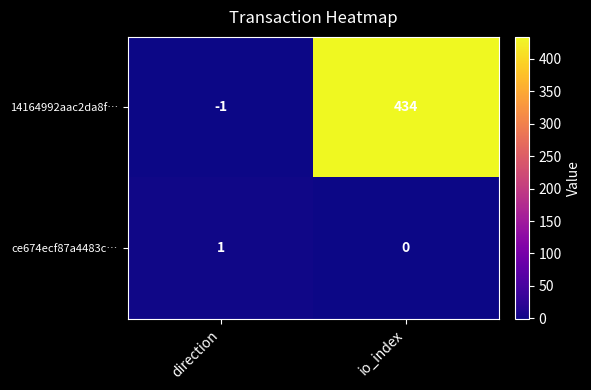

What is the sum of all 14164992aac2da8f… values?

433